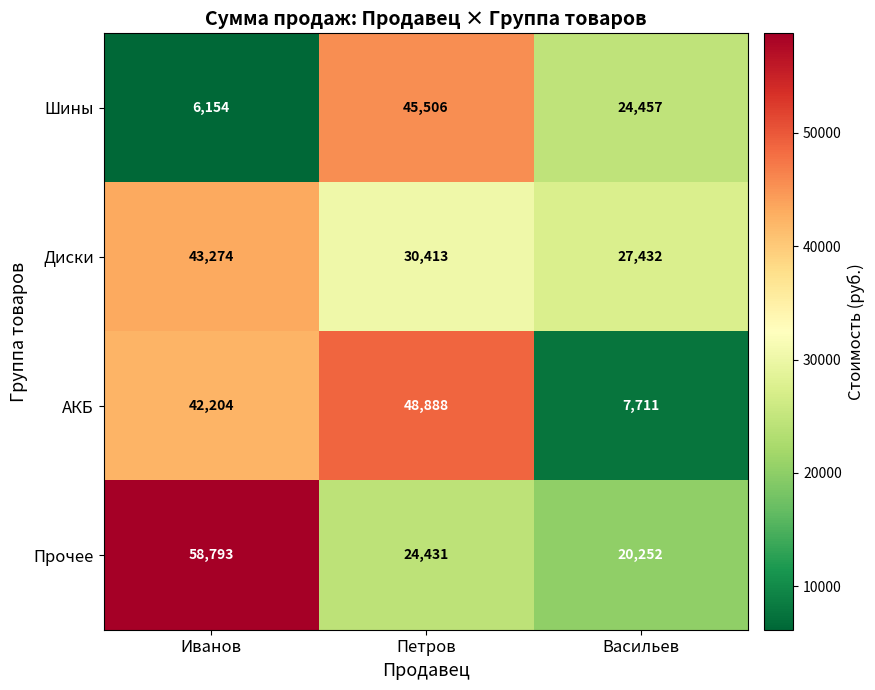

True or false: АКБ has a value of 7711 at Васильев.

True